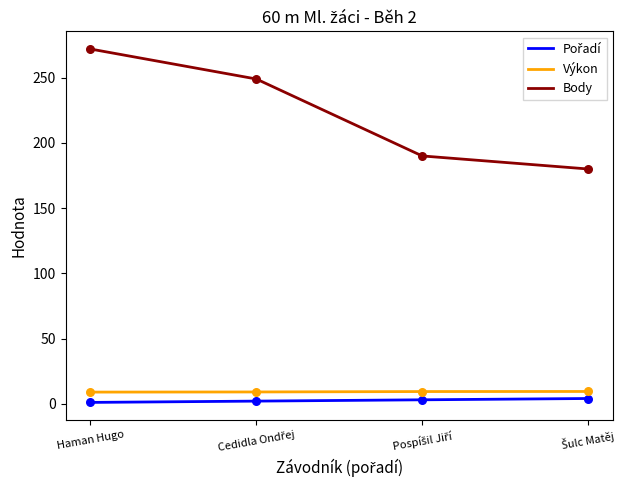

Which series has the largest total across all categories?

Body